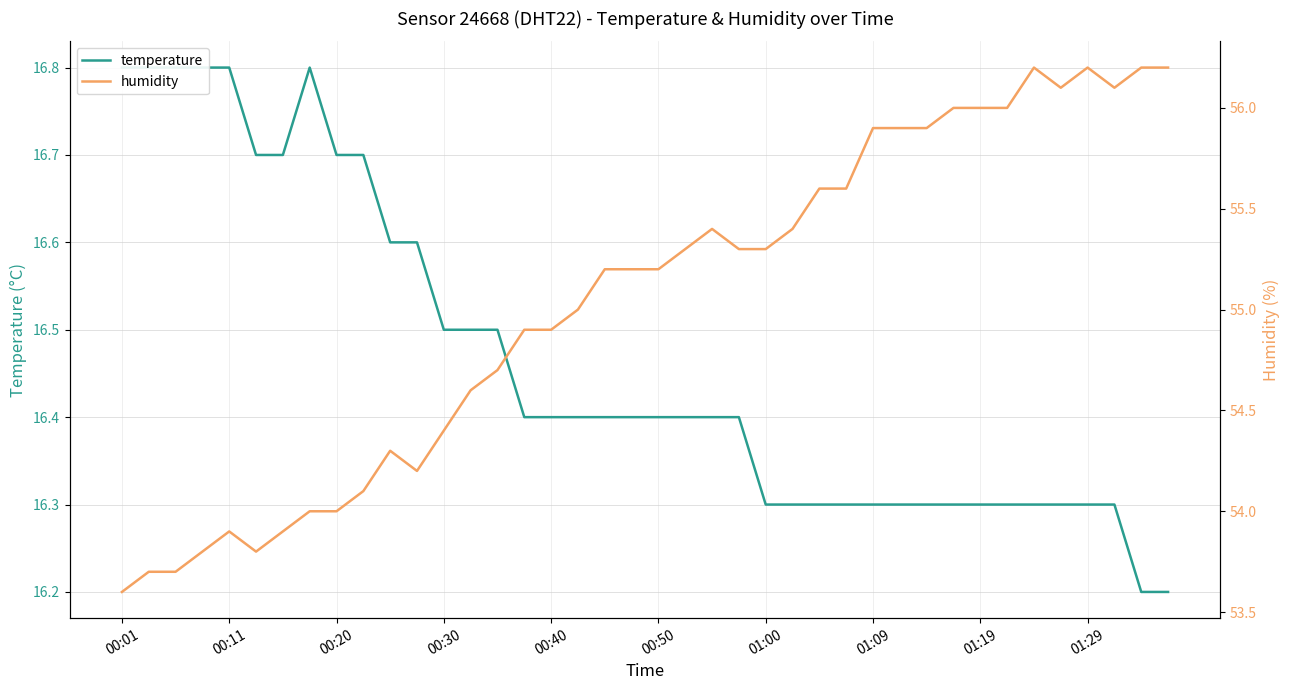

Which series has the largest total across all categories?

humidity